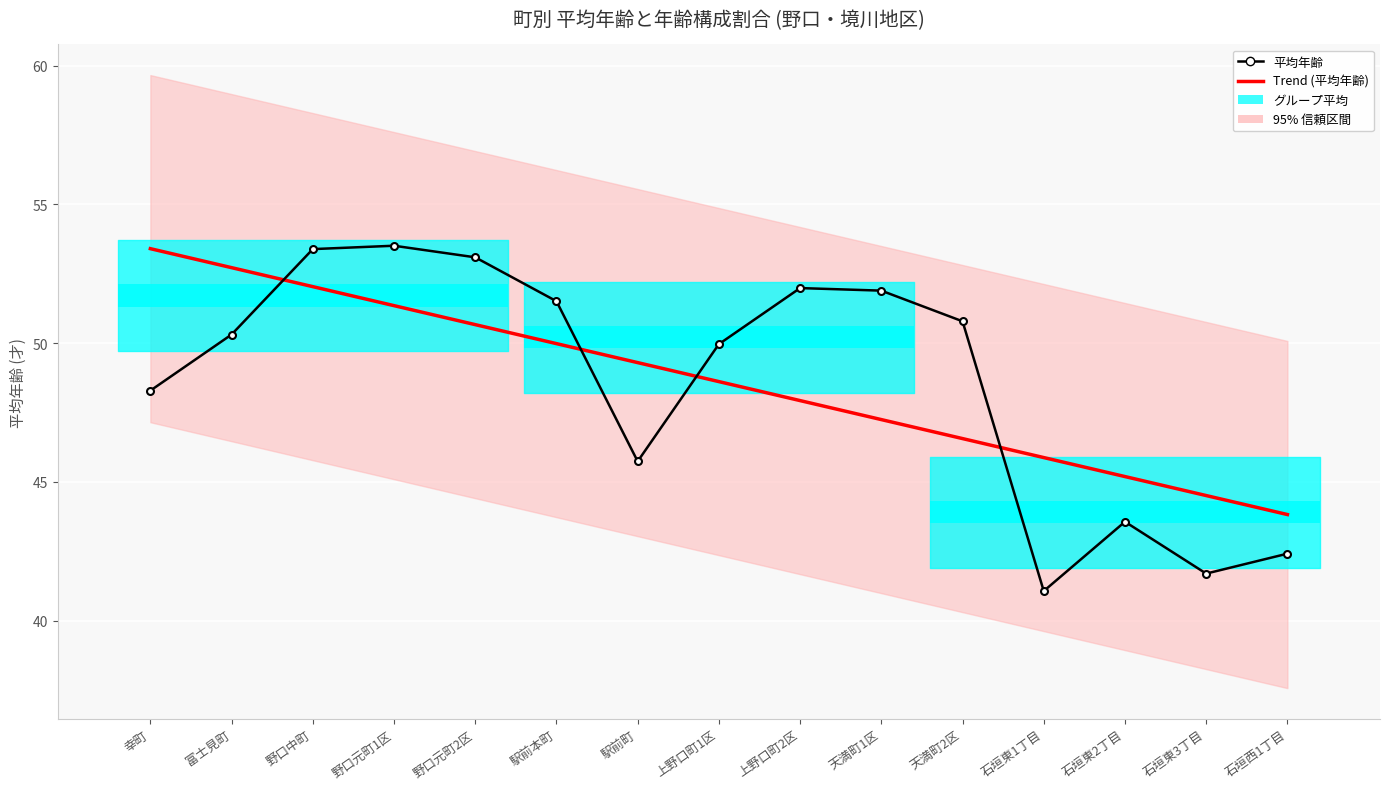

What is the spread (max minus min) of values at 幸町?

5.1